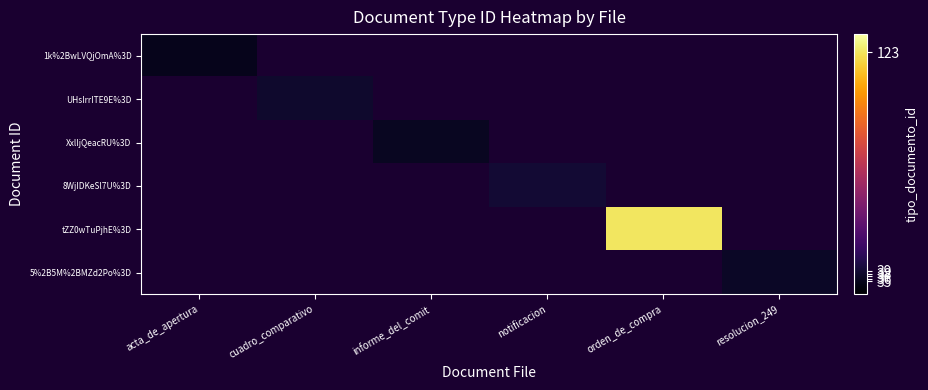

Which series has the largest range (max minus min)?

1k%2BwLVQjOmA%3D